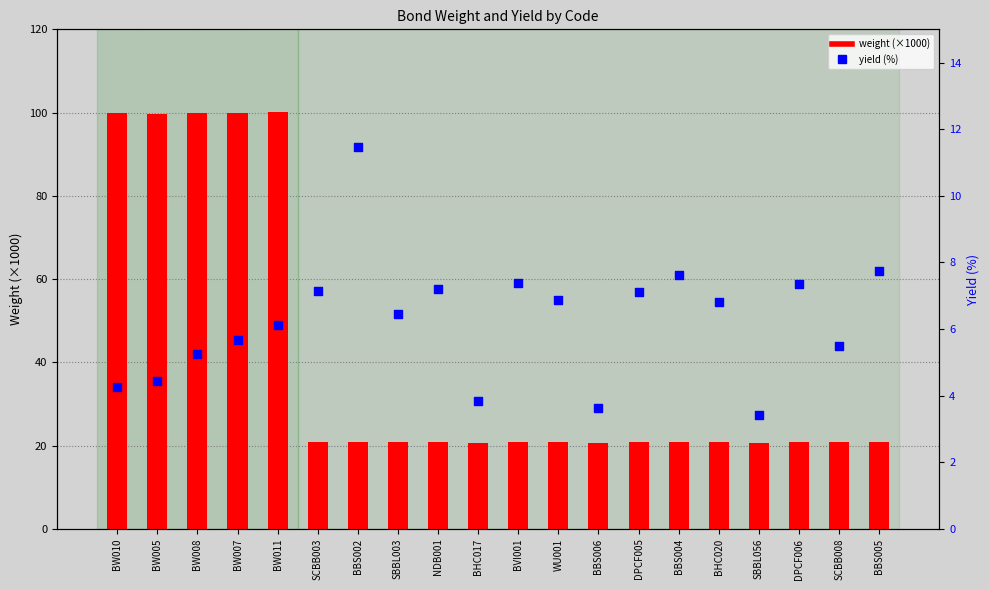

What is the total value across all series at BVI001?

28.2